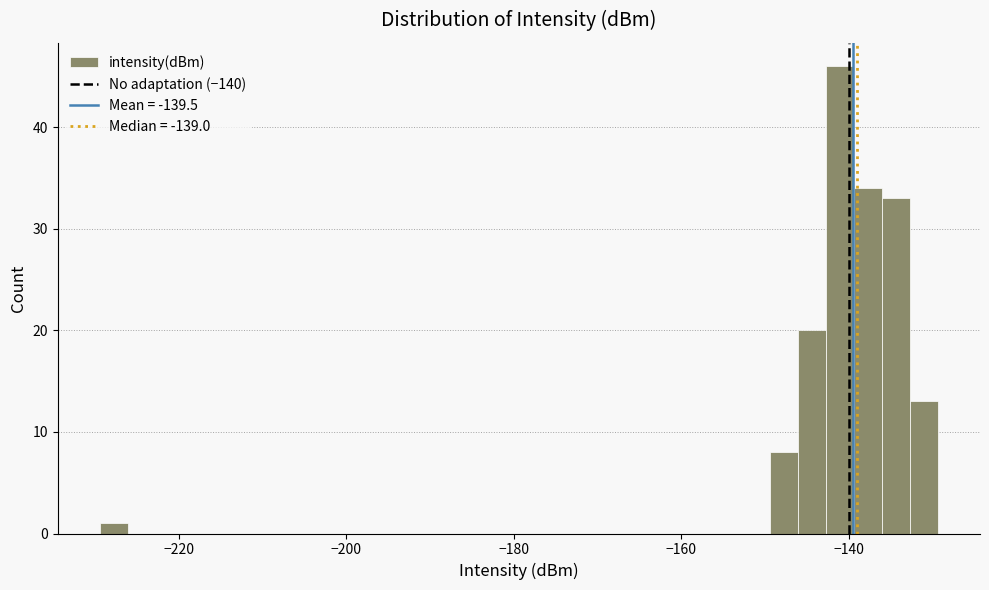

Read against the x-axis, roughly where is the centre of the tallest bar?

-142